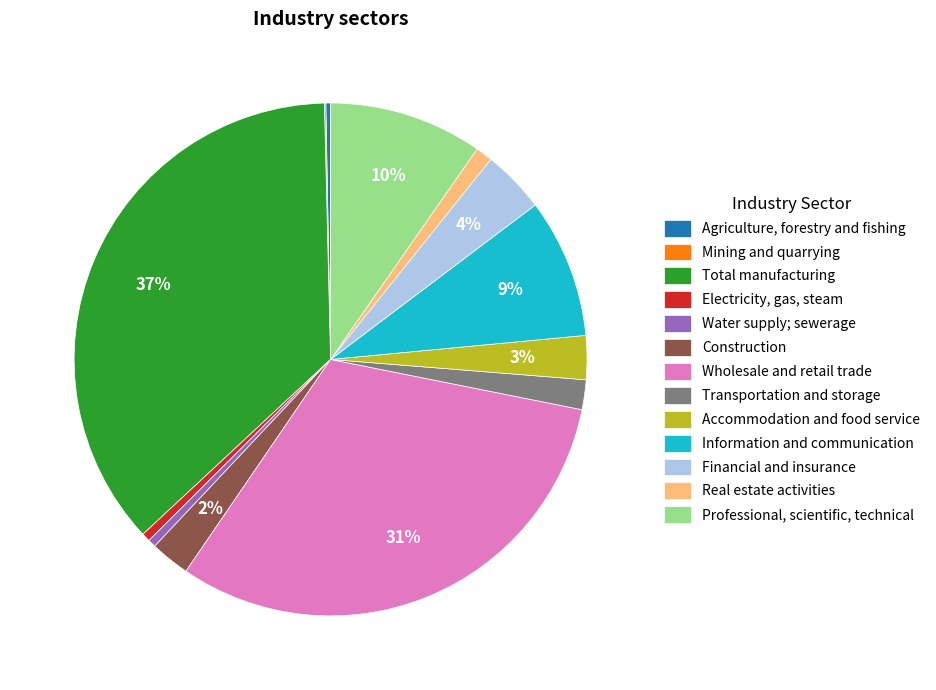

Do Professional, scientific, technical and Construction together represent more than half of the pie?

No